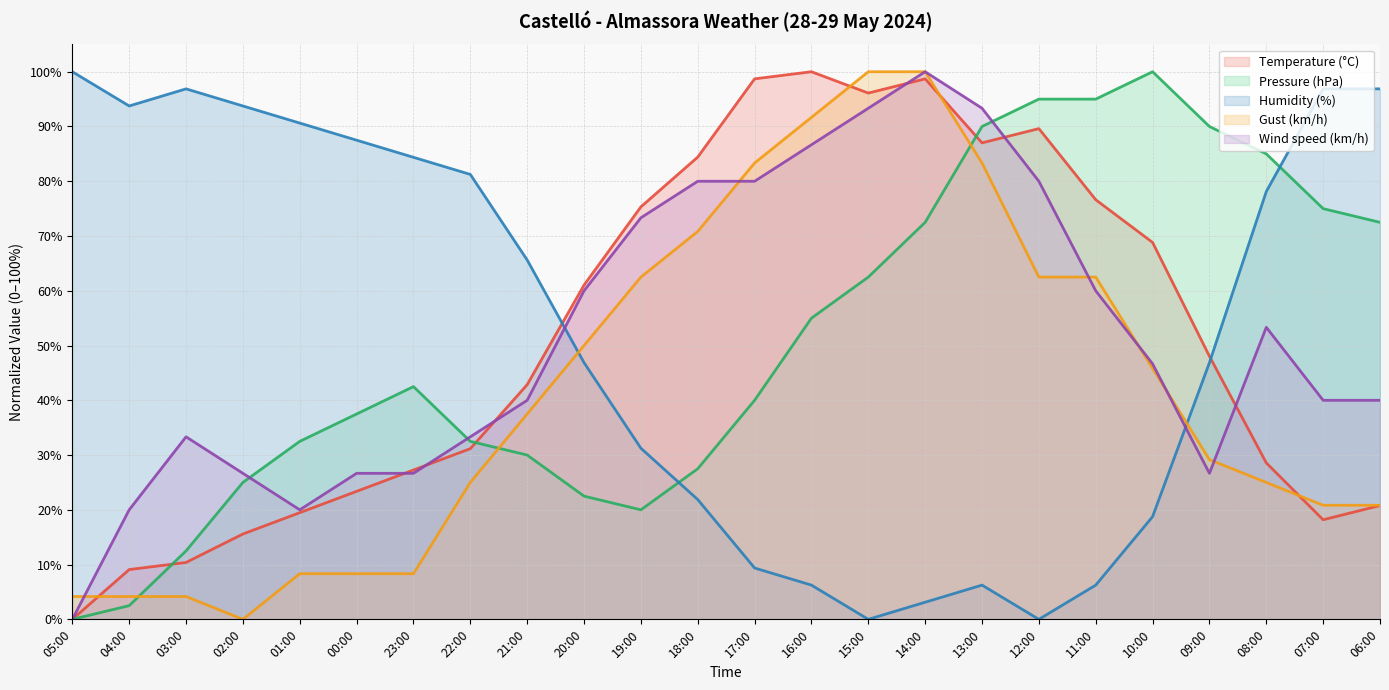

At how many categories does at least one series exceed 24?

24